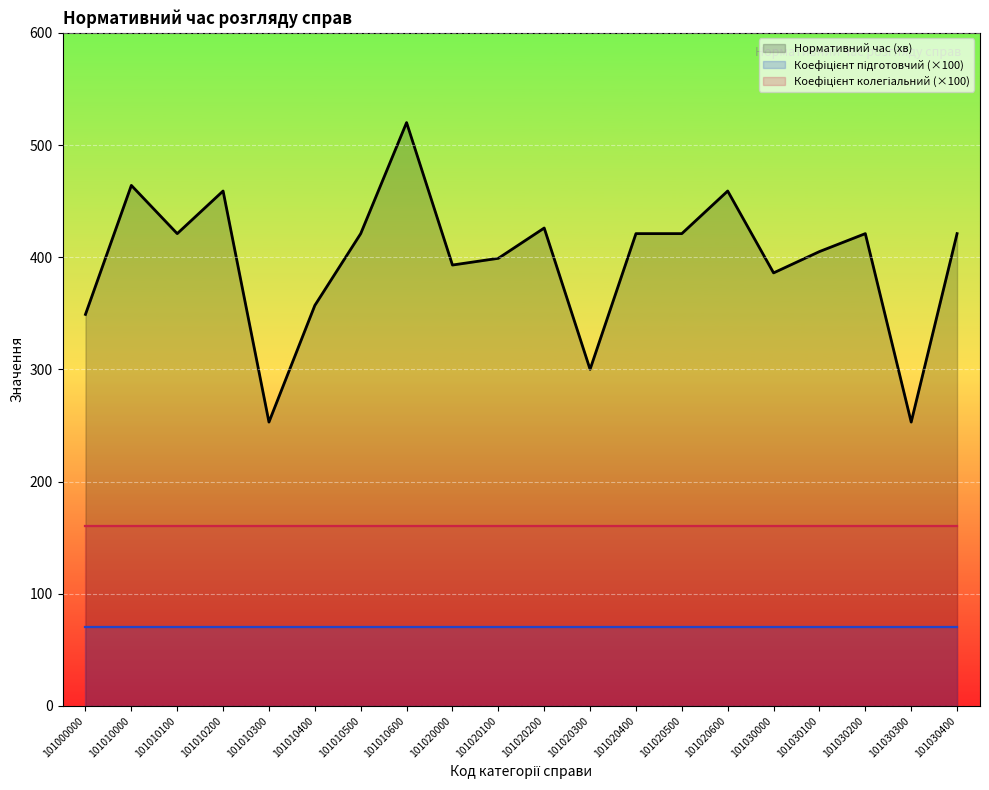

Between 101010300 and 101020000, which series saw the biggest shift?

Нормативний час (хв)